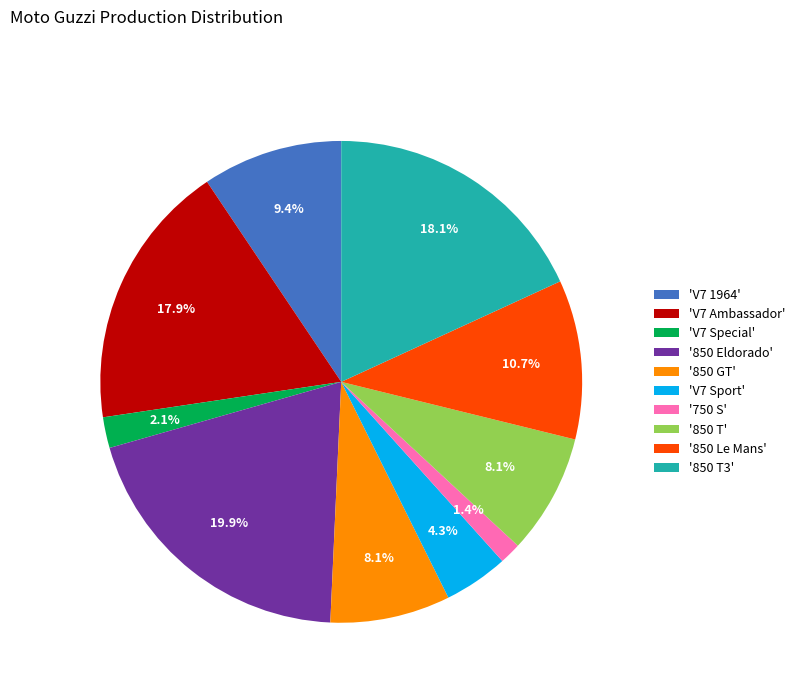

Approximately how many times larger is the value at '850 T' compared to '850 T3'?

0.4